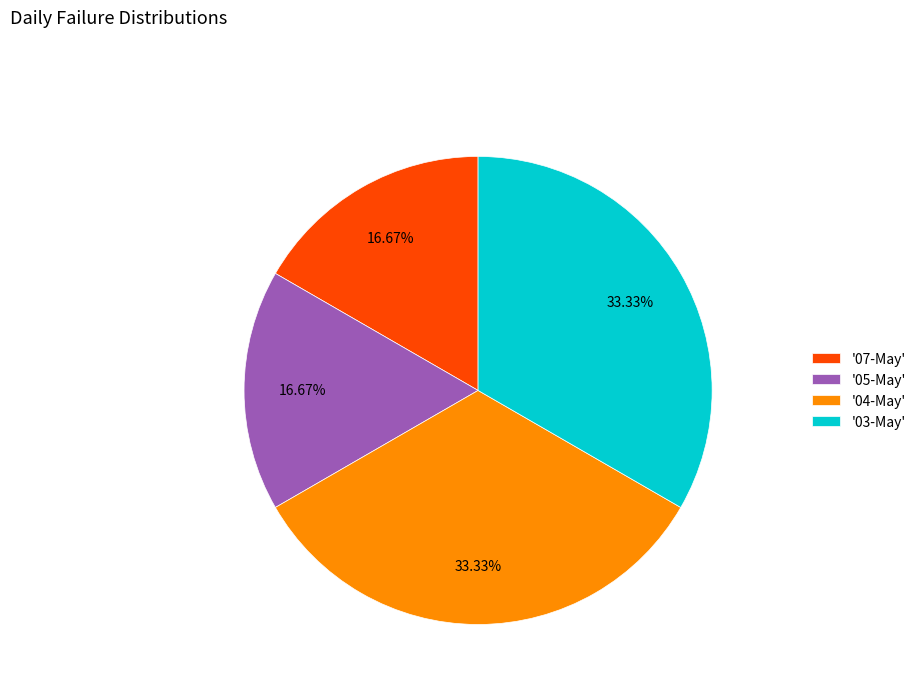

Is there any slice that represents more than half of the pie?

No